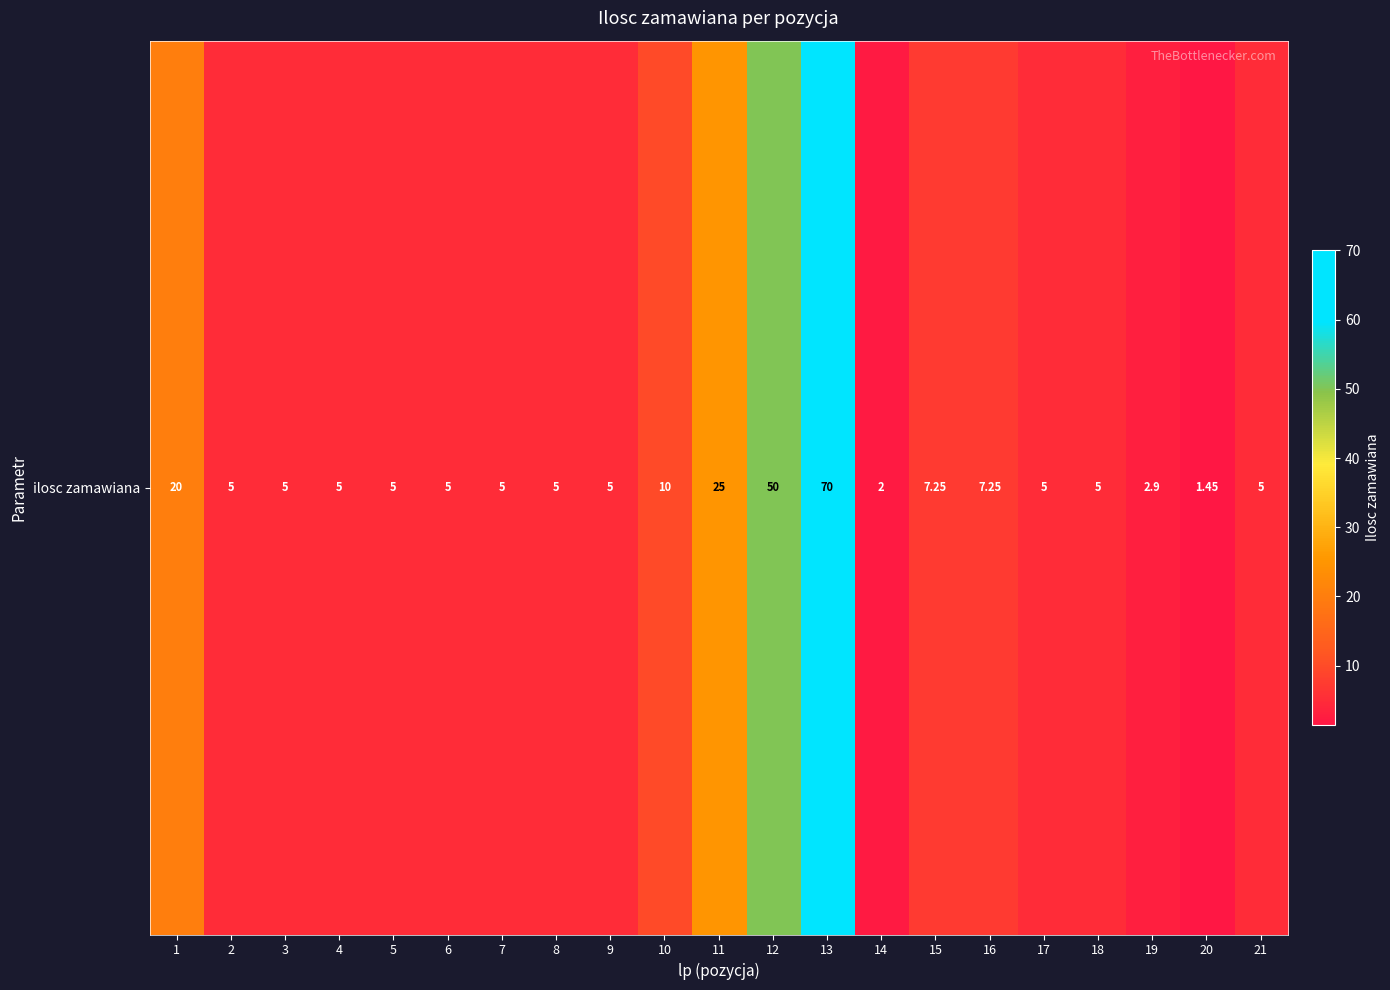

What is the change in value from 9 to 19?

-2.1